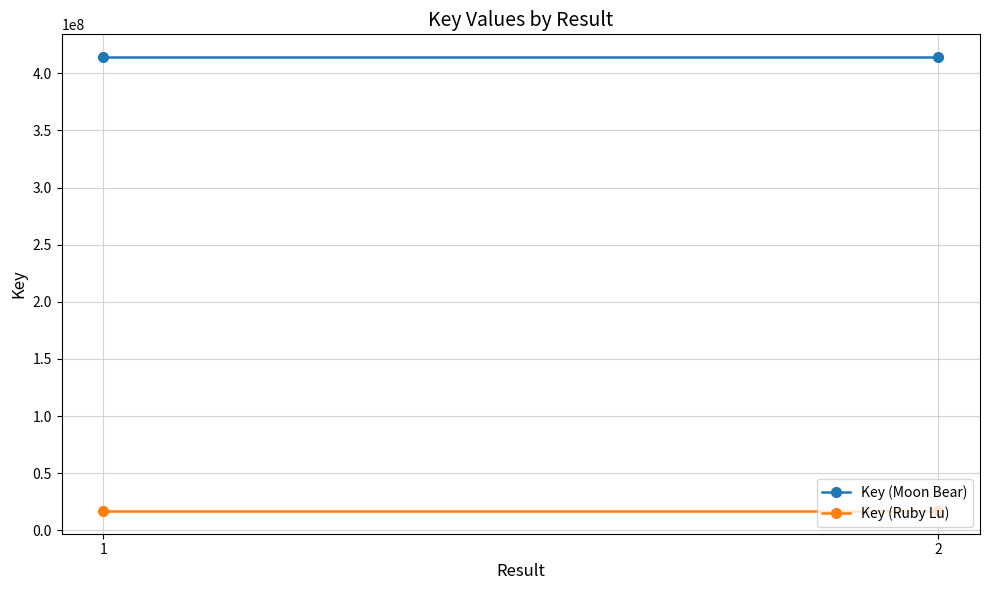

Rank the series at 2 from lowest to highest value.

Key (Ruby Lu), Key (Moon Bear)